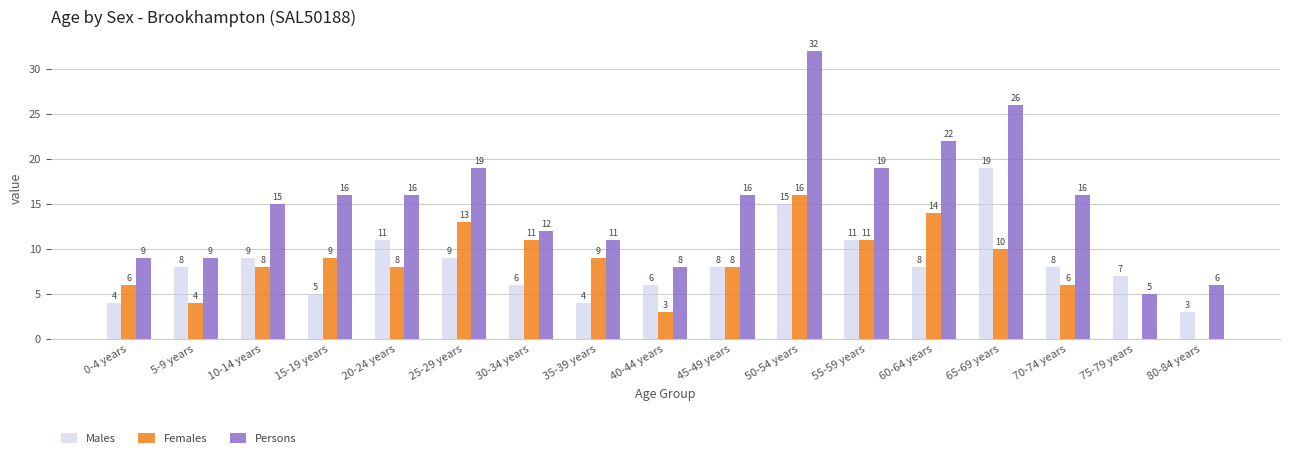

Reading left to right, list all the values displayed in this chart.

Males: 0-4 years=4	5-9 years=8	10-14 years=9	15-19 years=5	20-24 years=11	25-29 years=9	30-34 years=6	35-39 years=4	40-44 years=6	45-49 years=8	50-54 years=15	55-59 years=11	60-64 years=8	65-69 years=19	70-74 years=8	75-79 years=7	80-84 years=3
Females: 0-4 years=6	5-9 years=4	10-14 years=8	15-19 years=9	20-24 years=8	25-29 years=13	30-34 years=11	35-39 years=9	40-44 years=3	45-49 years=8	50-54 years=16	55-59 years=11	60-64 years=14	65-69 years=10	70-74 years=6	75-79 years=0	80-84 years=0
Persons: 0-4 years=9	5-9 years=9	10-14 years=15	15-19 years=16	20-24 years=16	25-29 years=19	30-34 years=12	35-39 years=11	40-44 years=8	45-49 years=16	50-54 years=32	55-59 years=19	60-64 years=22	65-69 years=26	70-74 years=16	75-79 years=5	80-84 years=6